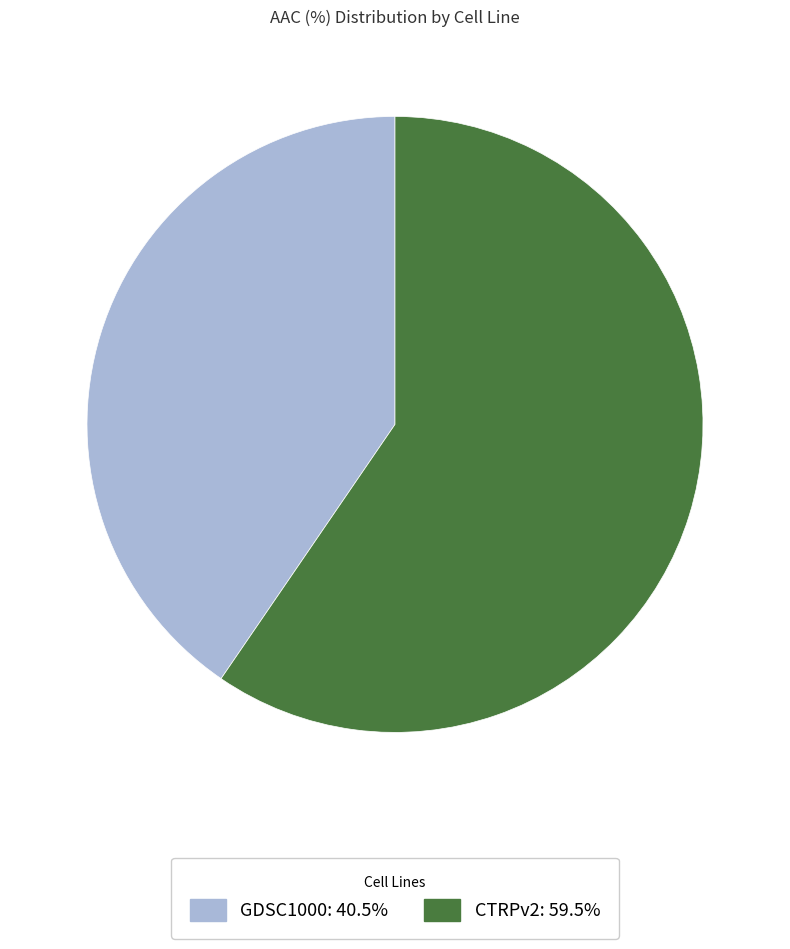

What is the ratio of the value at GDSC1000 to the value at CTRPv2?

0.7